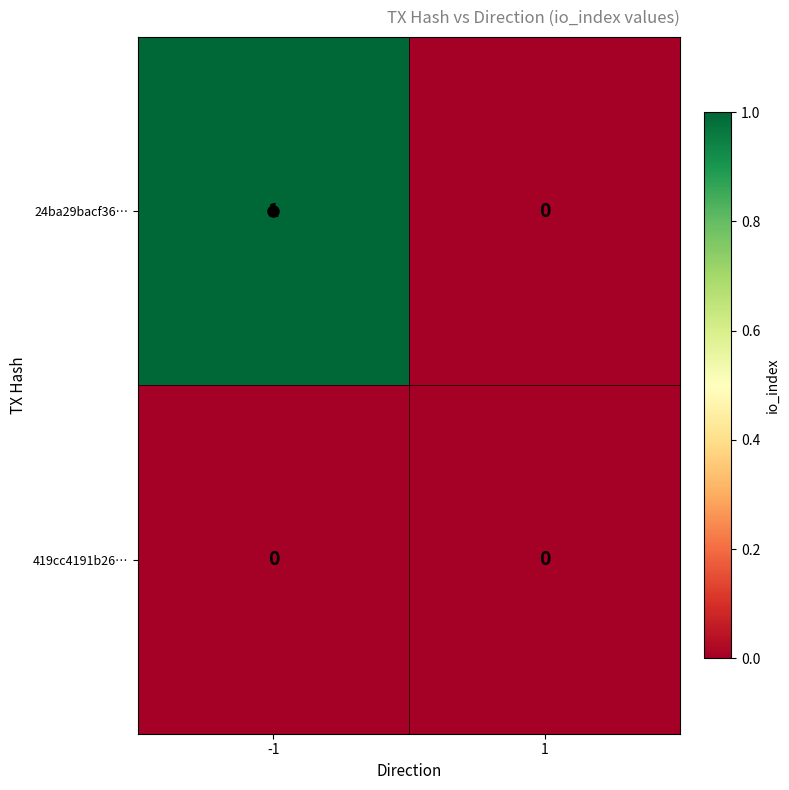

Is the value of 419cc4191b26… at -1 greater than the value of 24ba29bacf36… at -1?

No